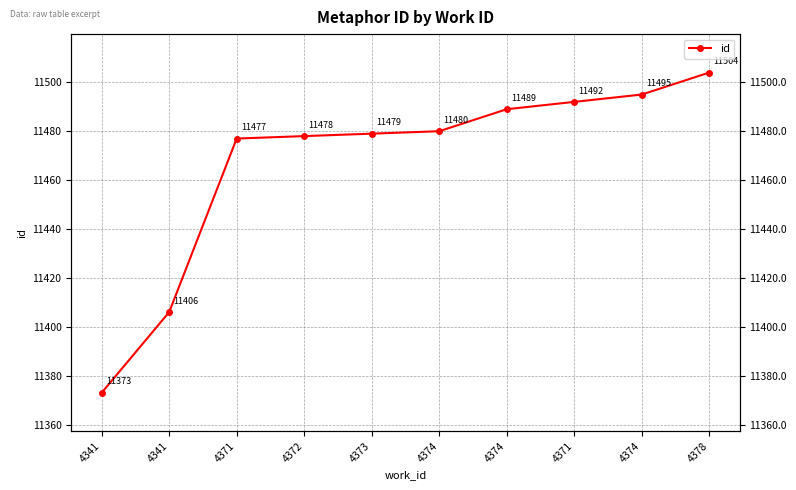

Between 4374 and 4341, which is larger?

4374